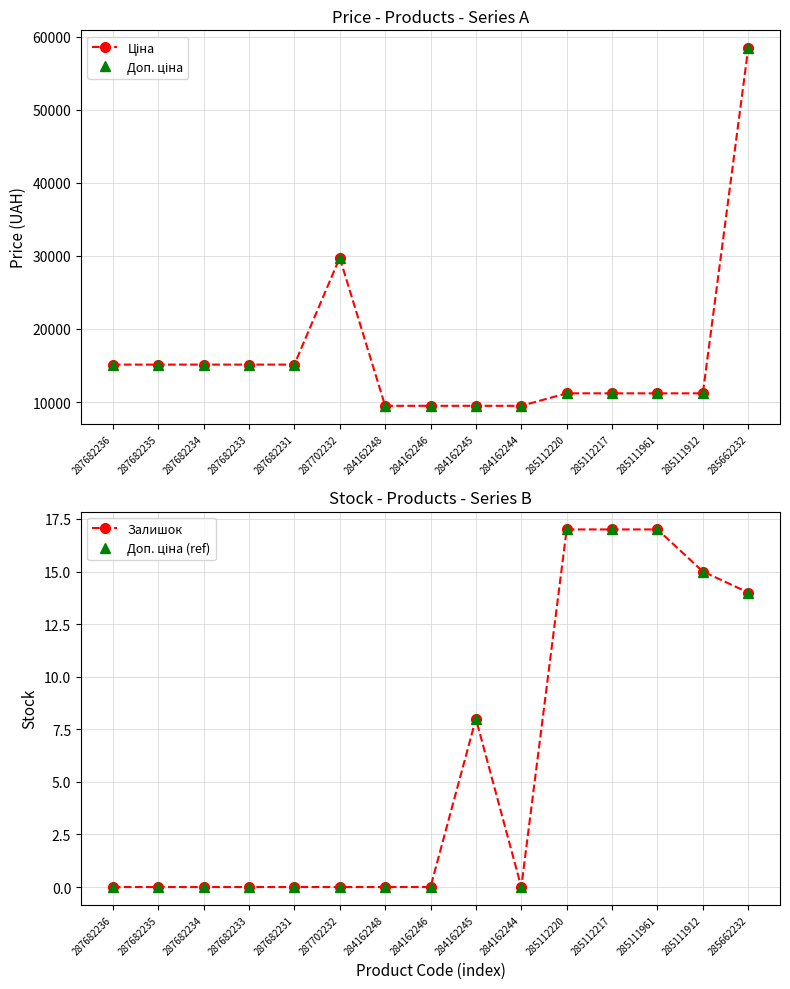

What position from the right is 284162244?

6